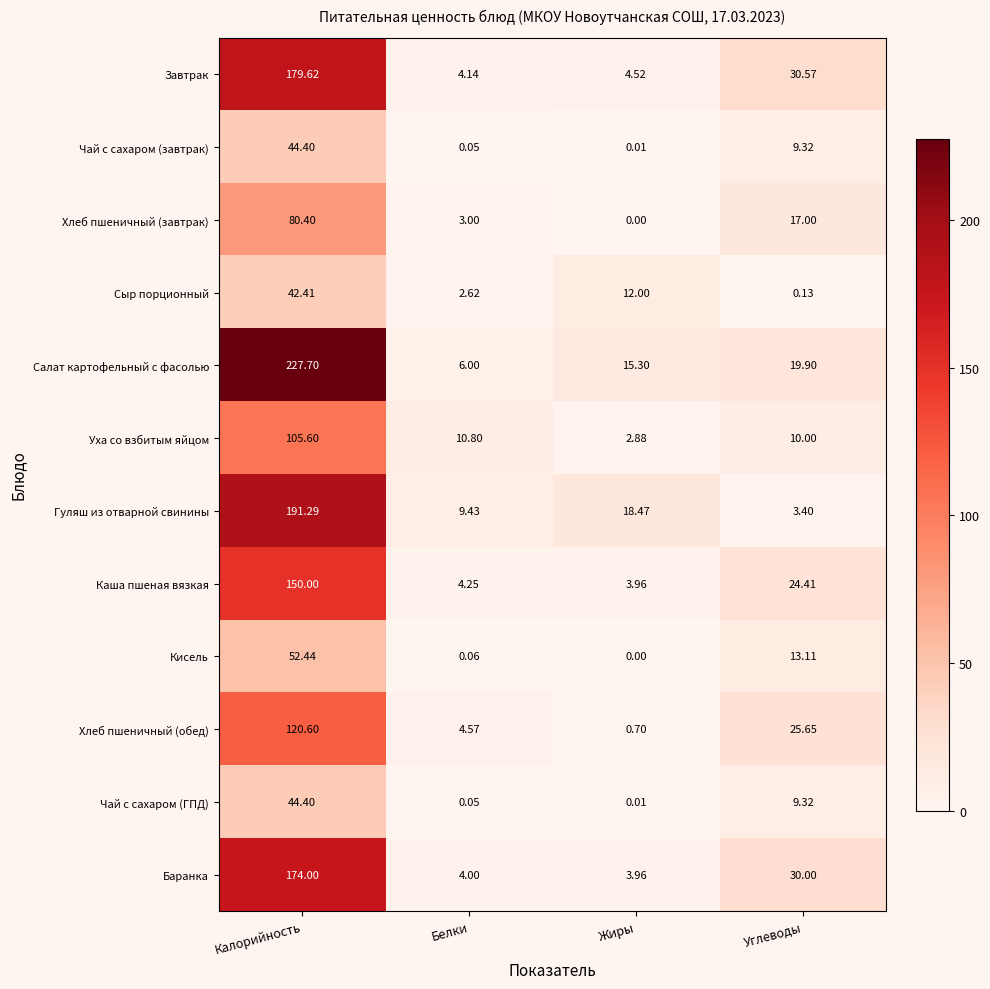

Where does the Уха со взбитым яйцом series first go above 10?

Калорийность